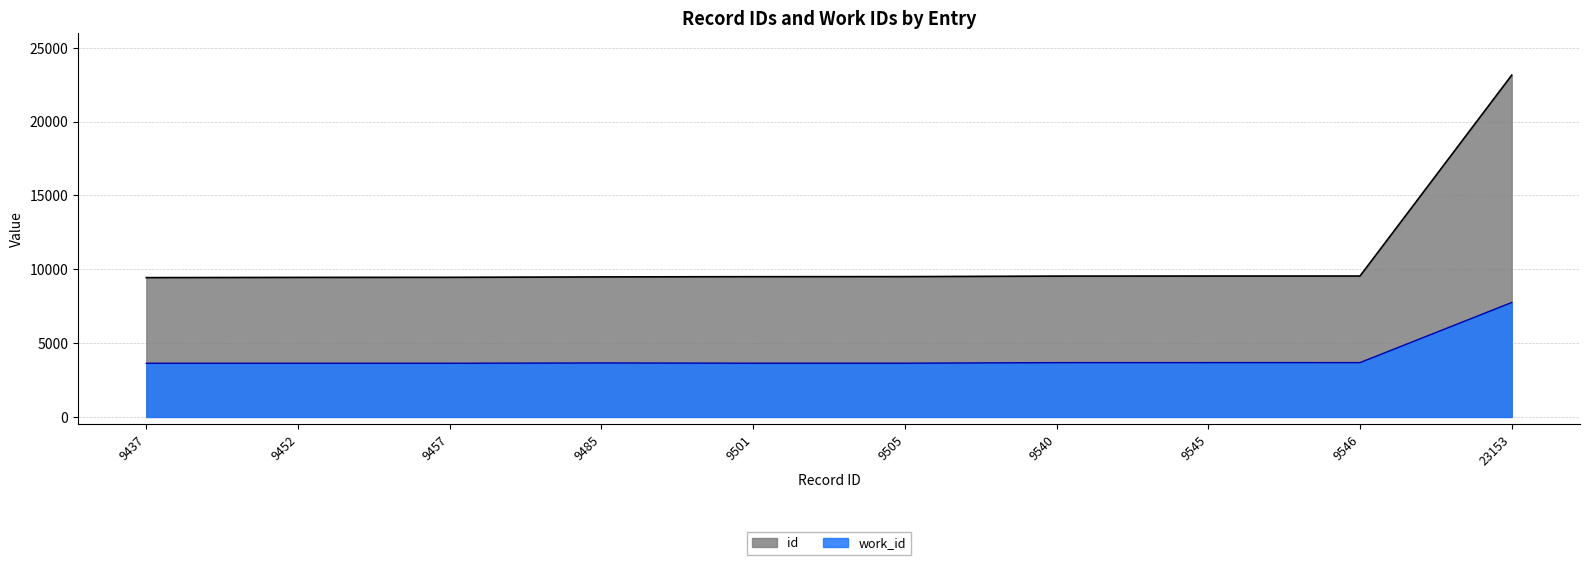

At which label does work_id first exceed 3657?

9540